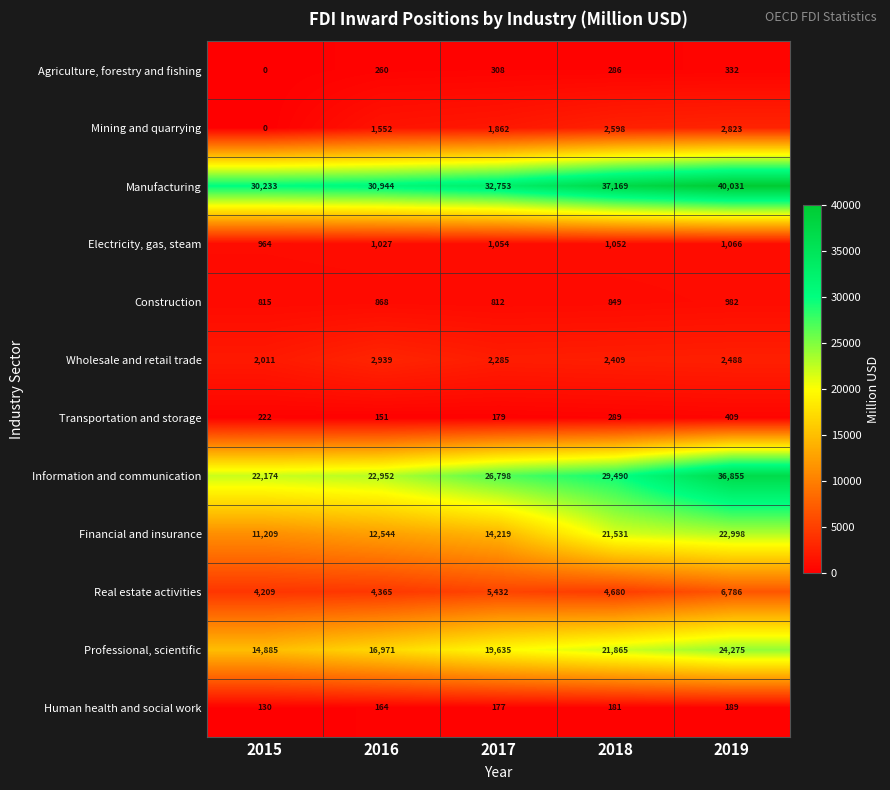

How many Financial and insurance values are between 12544 and 21531?

3